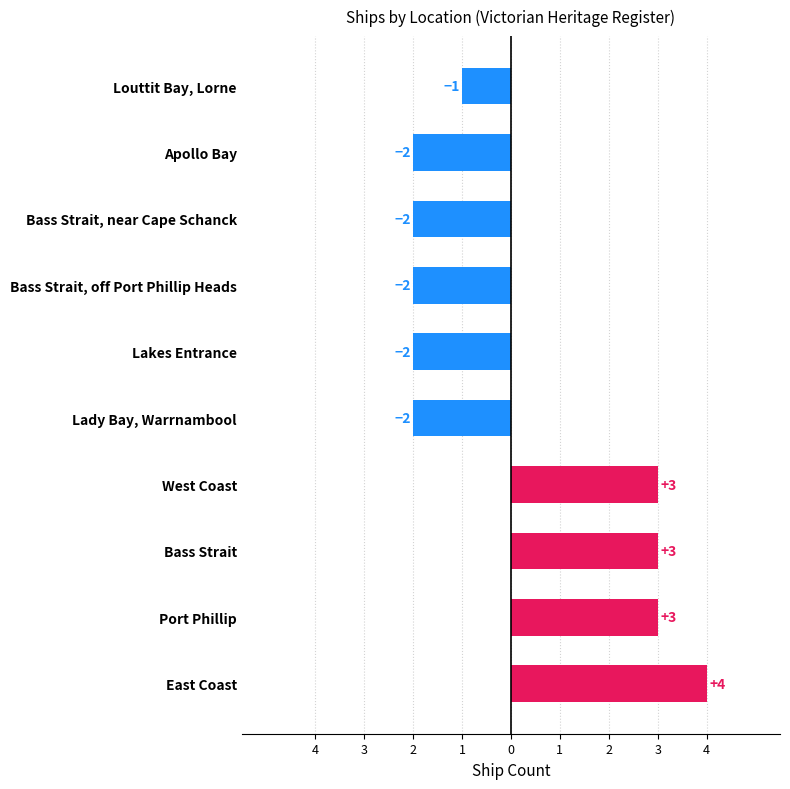

Are the bars horizontal?

Yes